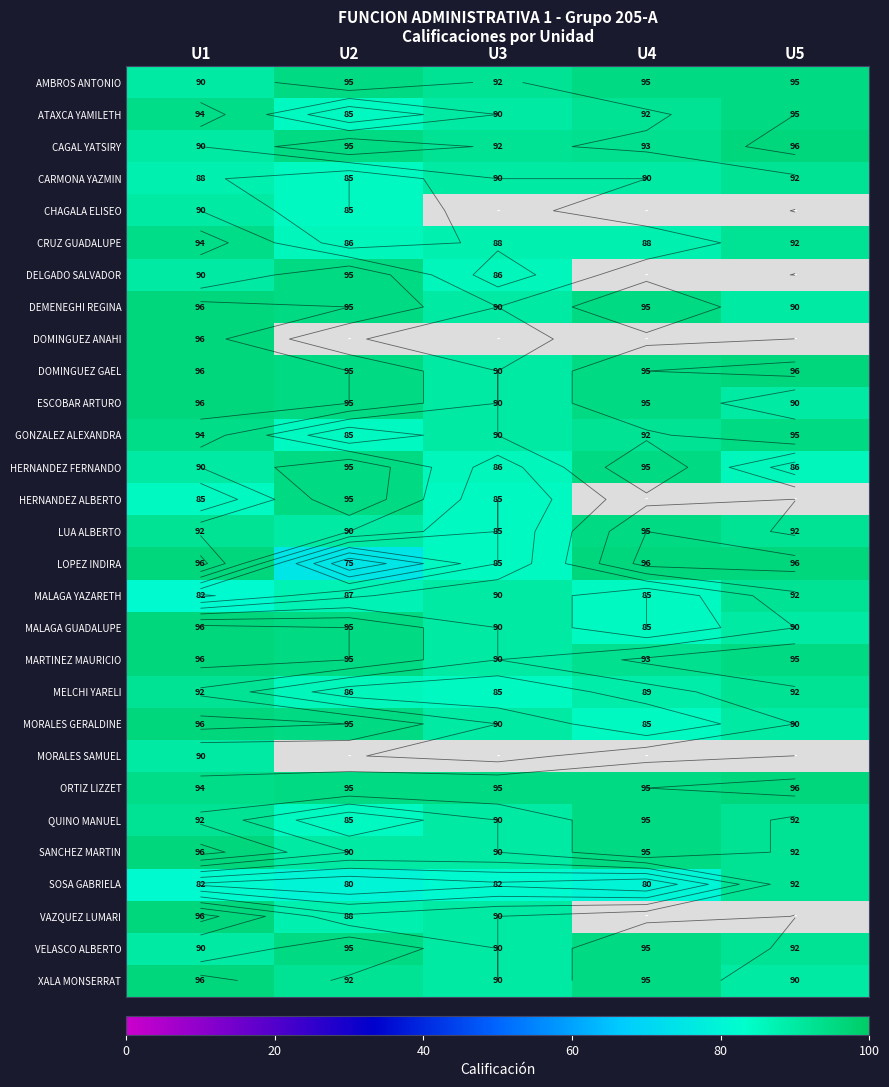

The MALAGA GUADALUPE series shows 55.5 at U4. True or false?

False